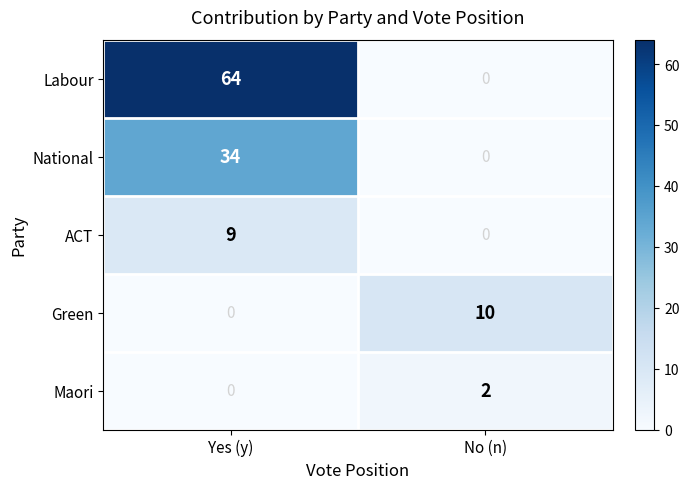

What is the spread (max minus min) of values at No (n)?

10